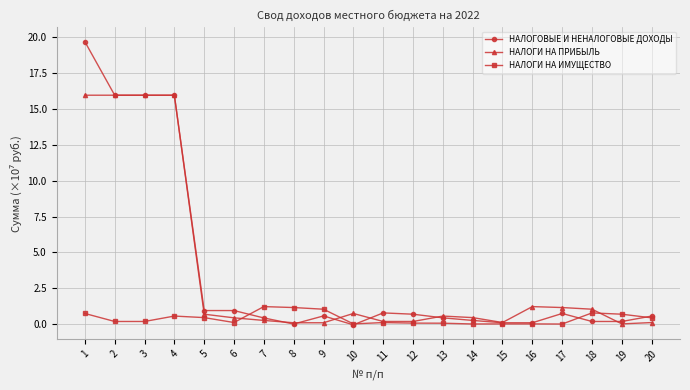

What is the highest value of the НАЛОГОВЫЕ И НЕНАЛОГОВЫЕ ДОХОДЫ series?

19.7